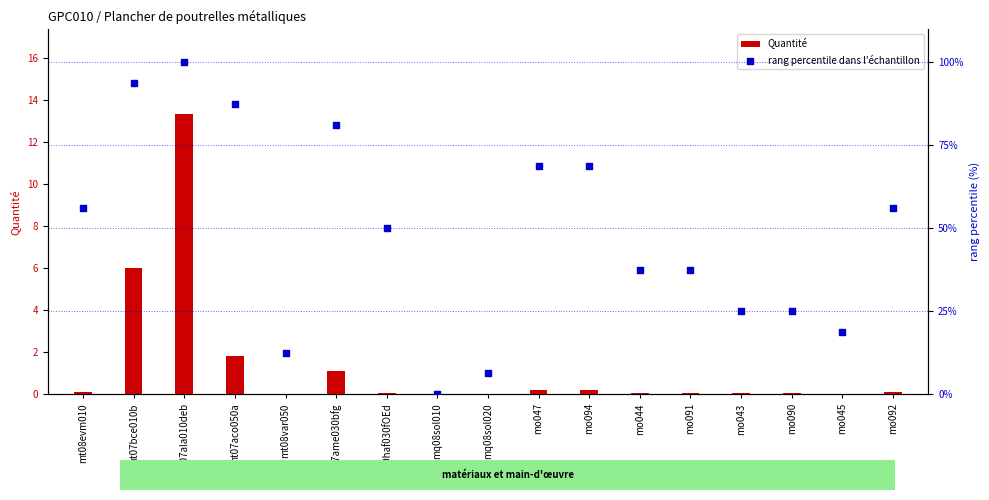

Which series reaches the maximum Y coordinate?

rang percentile dans l'échantillon